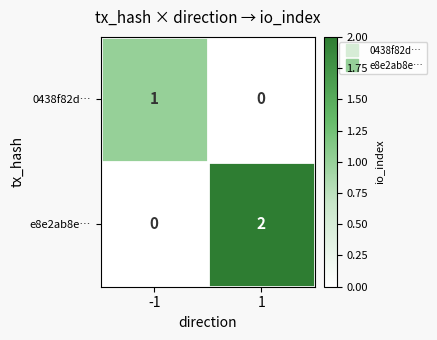

Rank the series by their maximum value, from highest to lowest.

e8e2ab8e…, 0438f82d…